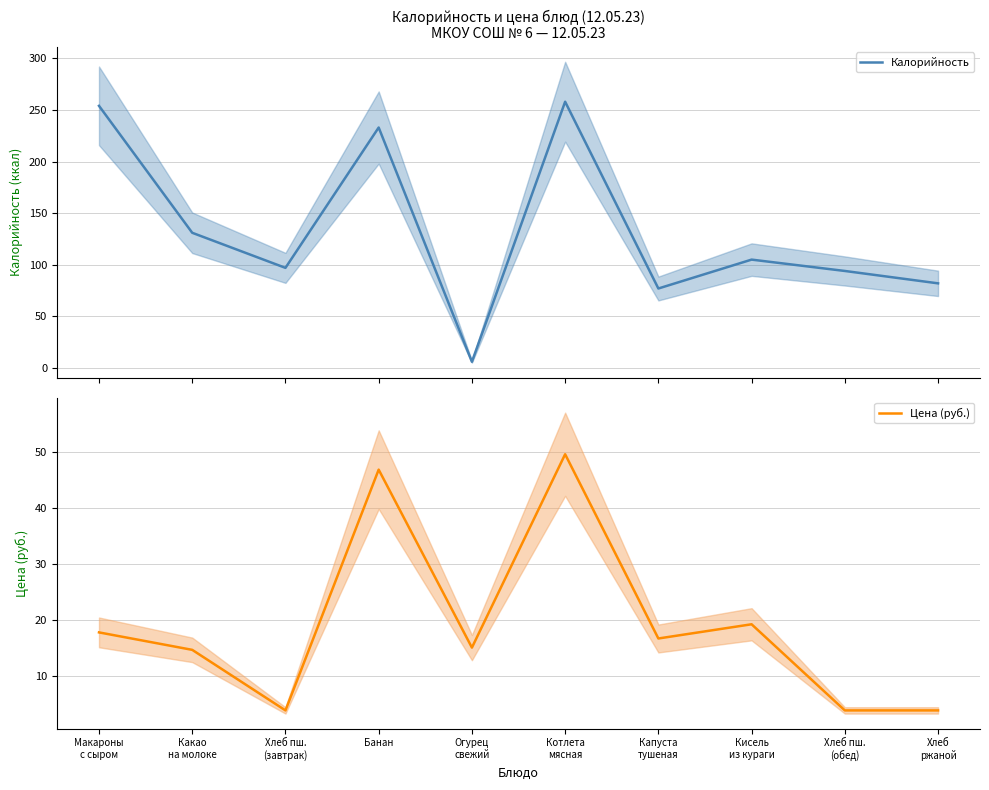

Reading left to right, what are all the values shown in this chart?

Калорийность: 254.0	131.0	97.0	233.0	6.0	258.0	77.0	105.0	94.0	82.0
Цена (руб.): 17.7	14.6	3.8	46.8	15.0	49.5	16.6	19.2	3.8	3.8